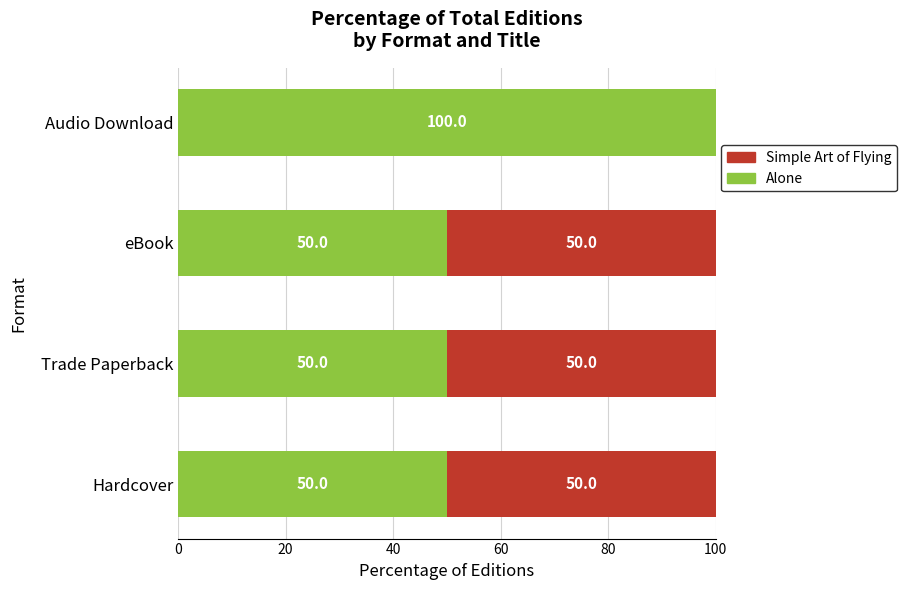

Is it true that Alone equals 50 at Hardcover?

True